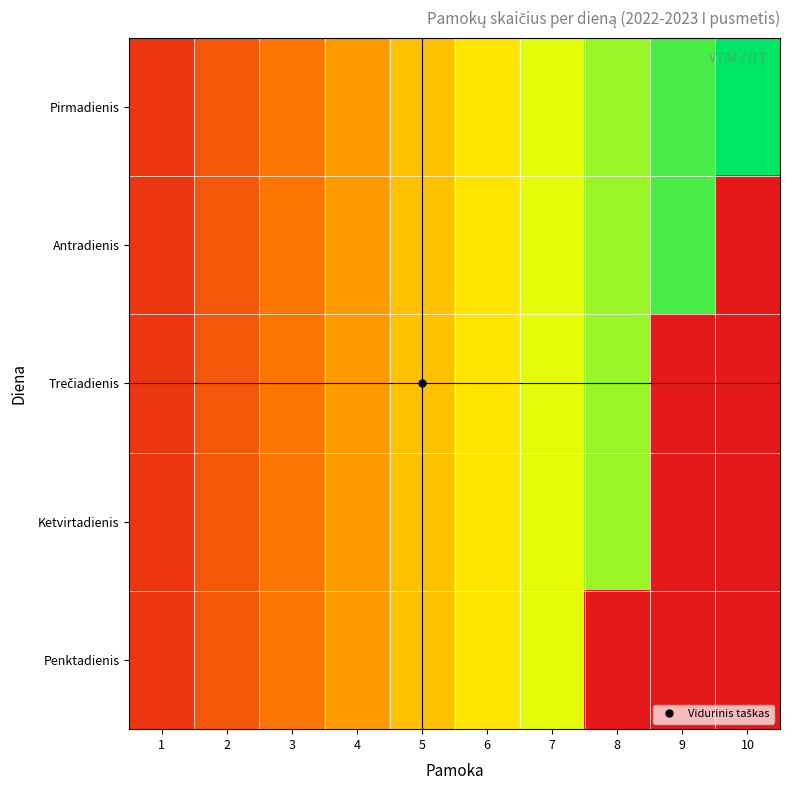

Which series has the largest total across all categories?

Pirmadienis